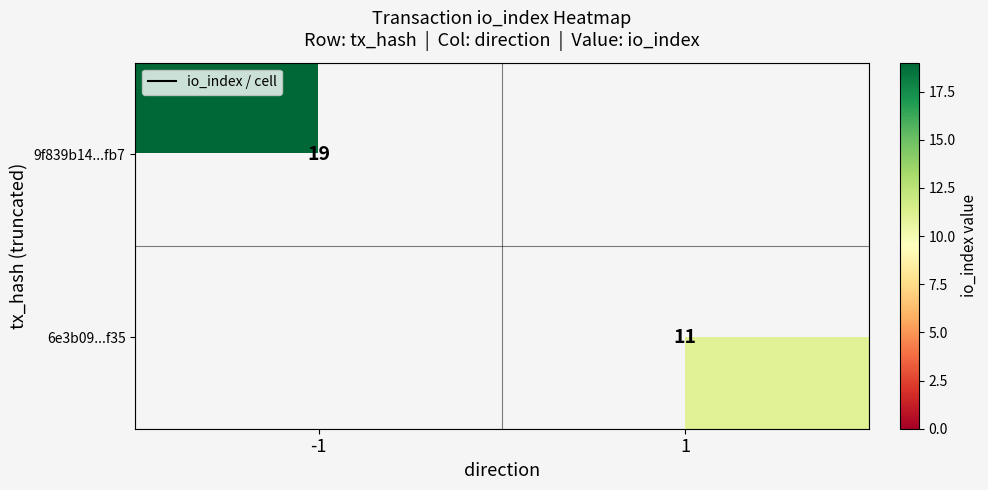

What is the total value across all series at -1?

19